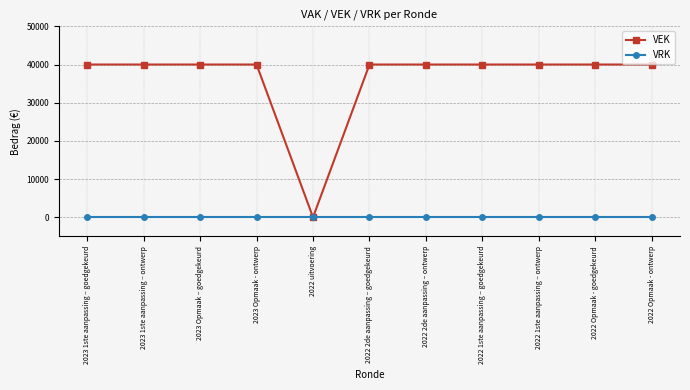

What is the maximum value shown in the chart?

40000